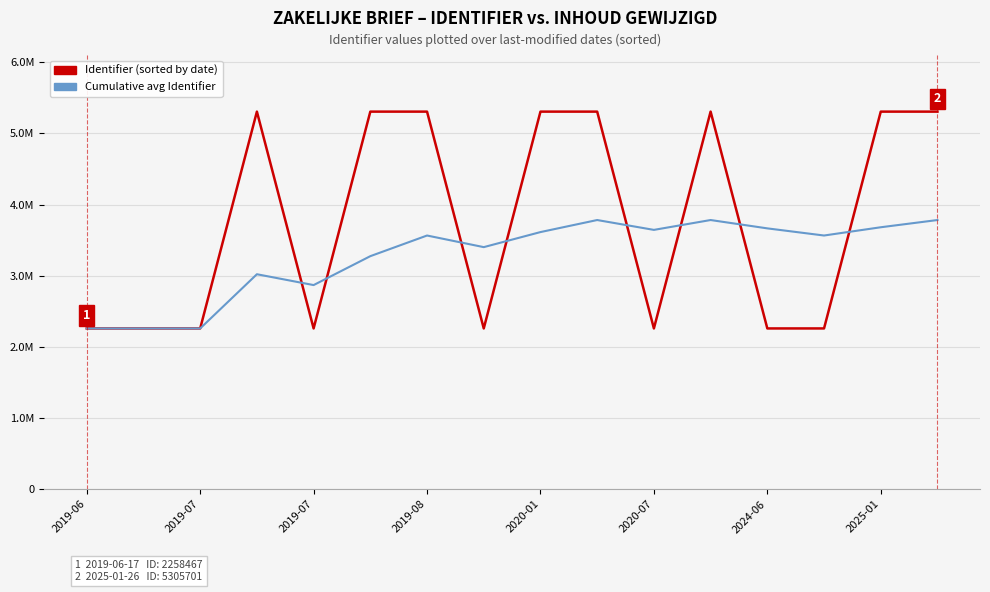

How many interior local peaks does the Cumulative avg Identifier series have?

4